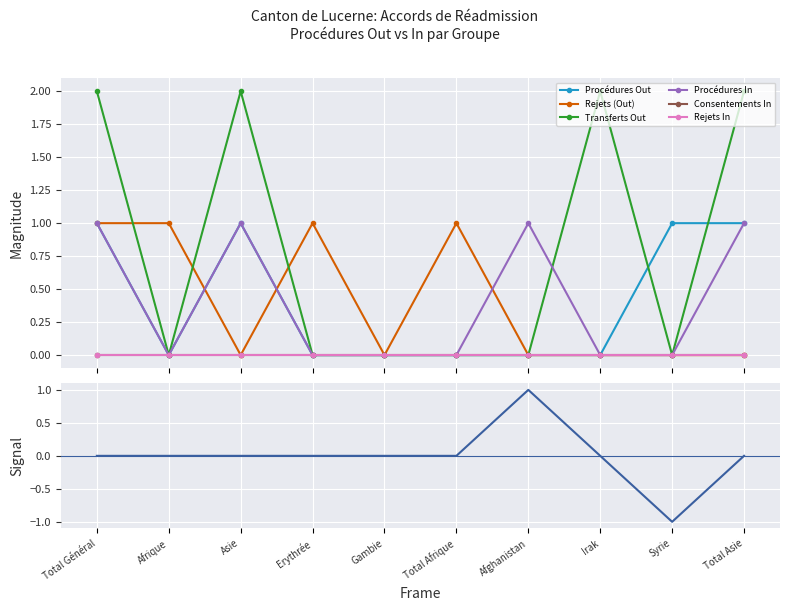

At which label is Procédures In closest to 0?

Afrique